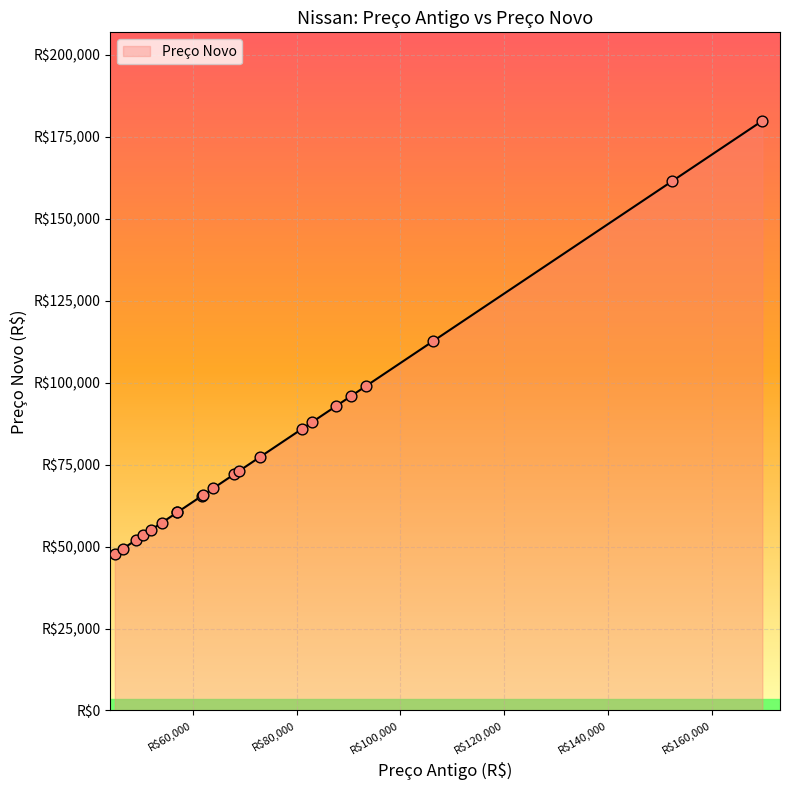

What is the ratio of the value at 80990 to the value at 106350?

0.8